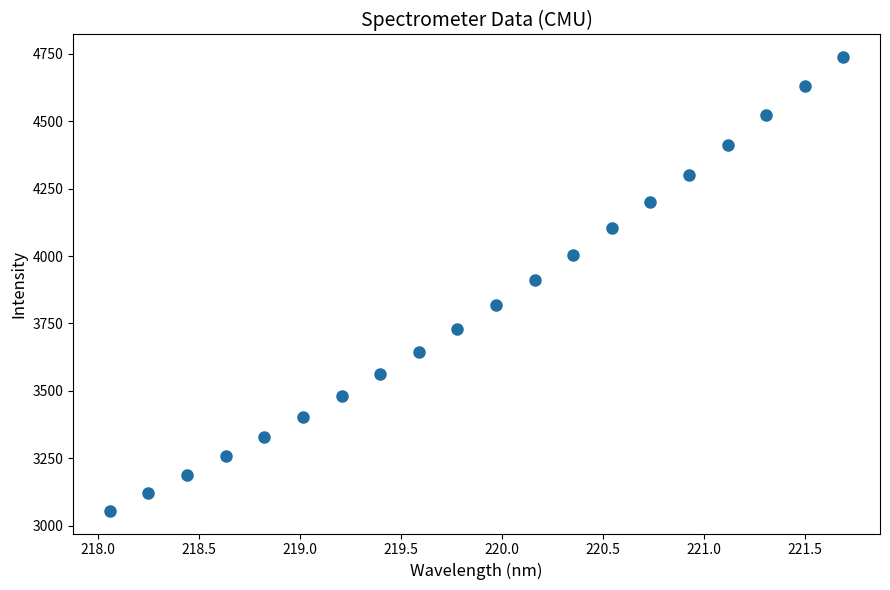

What is the range of X values (max minus min)?

3.6